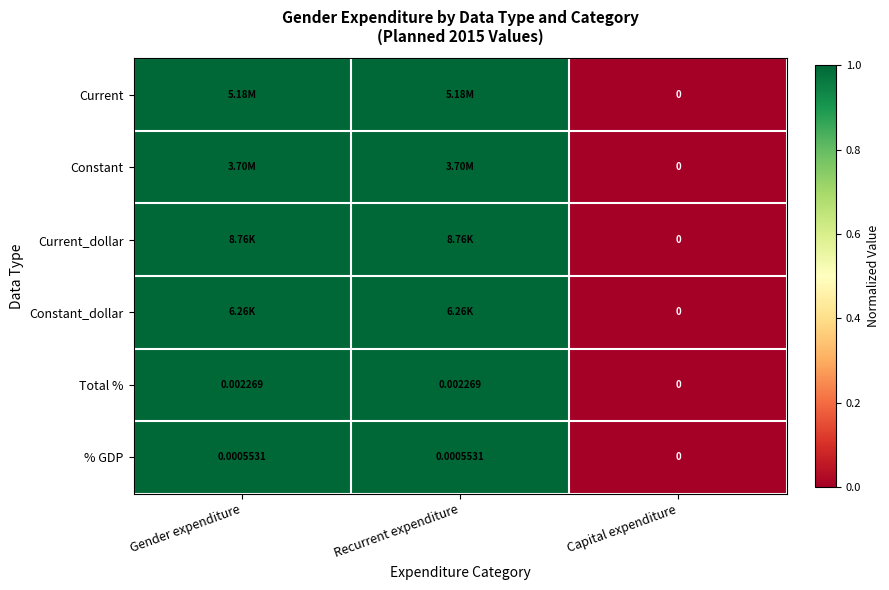

At which label is Total % closest to 0?

Capital expenditure